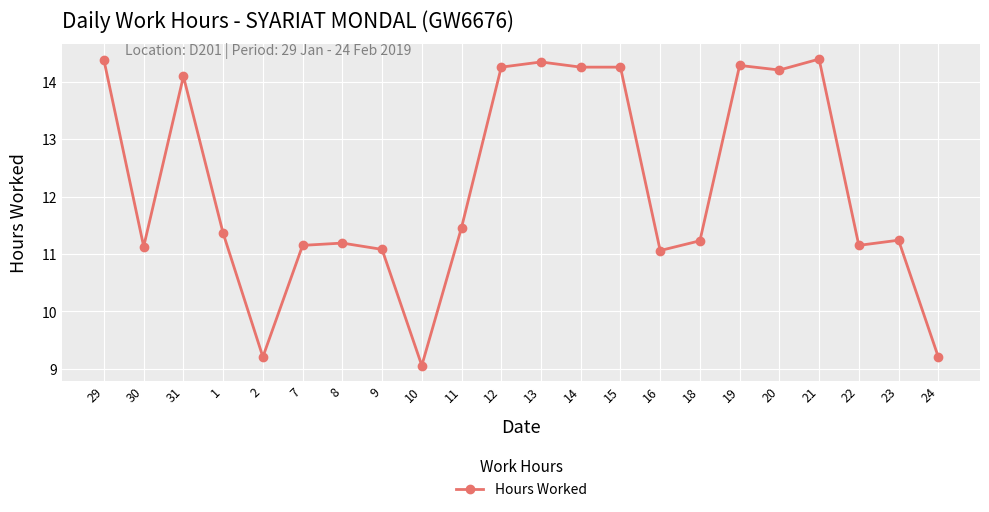

Which category has the lowest value across all series?

10